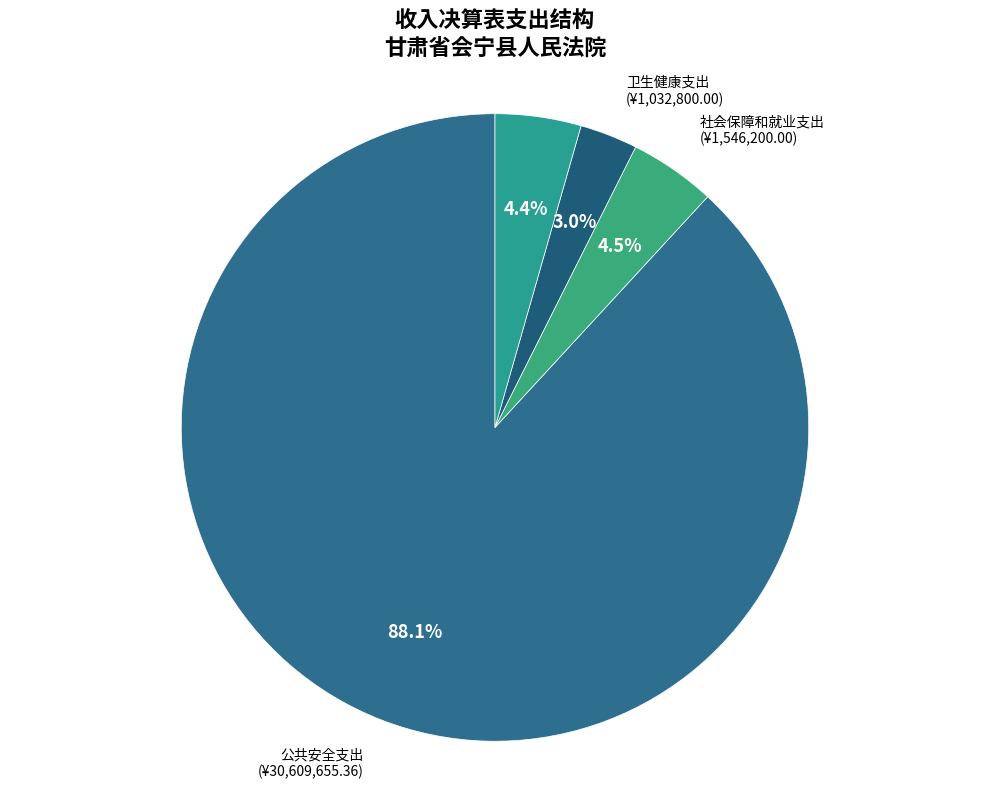

How many slices are in this pie chart?

4